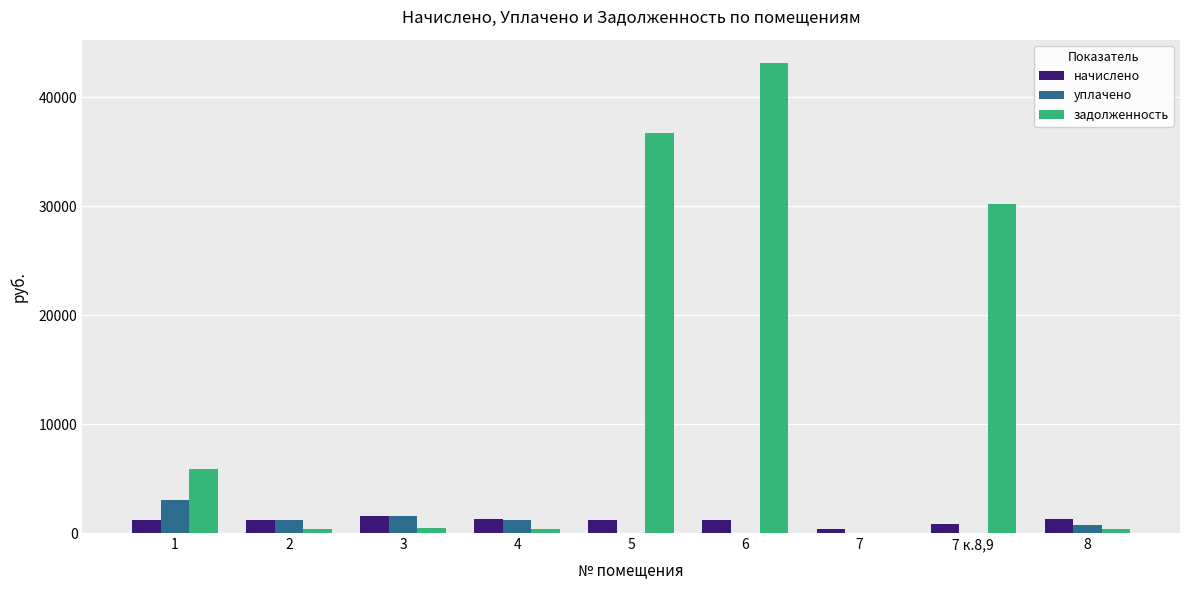

How many distinct data groups are displayed?

3